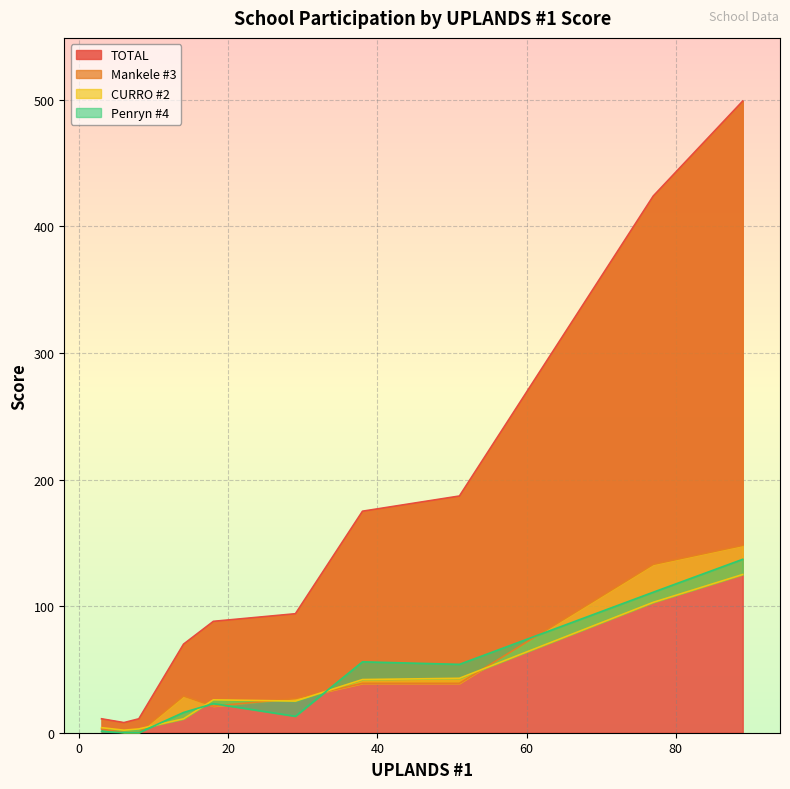

How many data points does each series have?

10